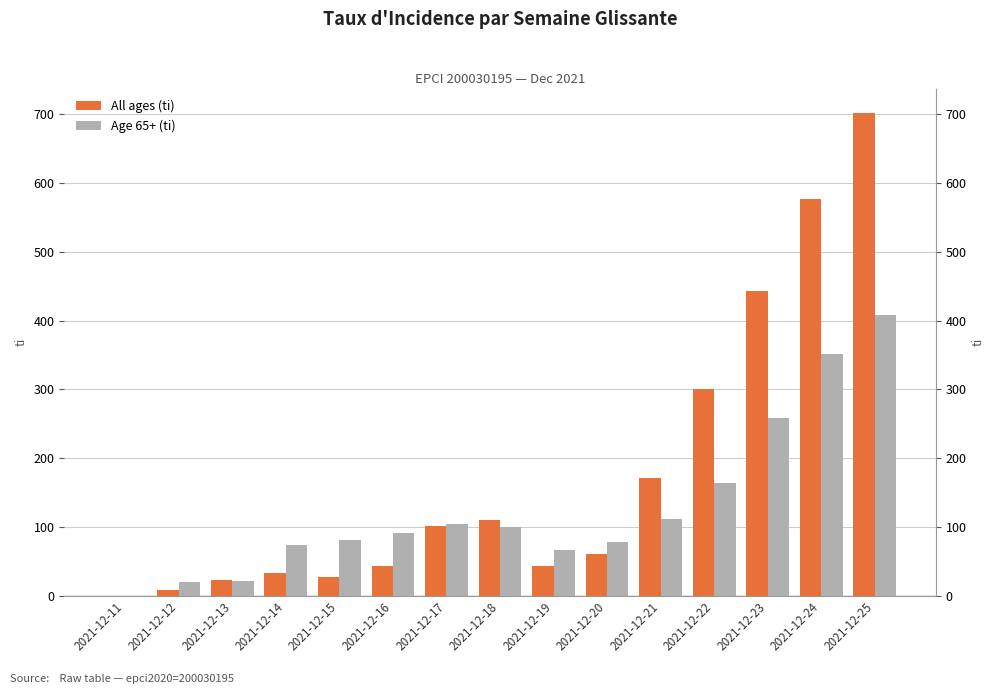

List the labels in order of Age 65+ (ti) value, largest first.

2021-12-25, 2021-12-24, 2021-12-23, 2021-12-22, 2021-12-21, 2021-12-17, 2021-12-18, 2021-12-16, 2021-12-15, 2021-12-20, 2021-12-14, 2021-12-19, 2021-12-13, 2021-12-12, 2021-12-11